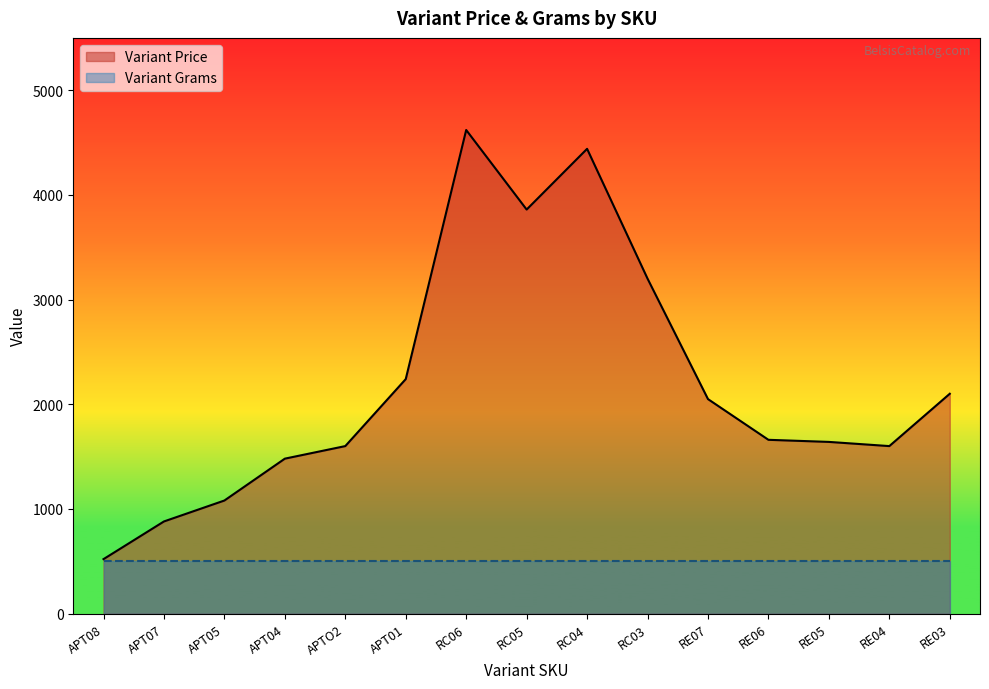

Read the value at RE07.

2049